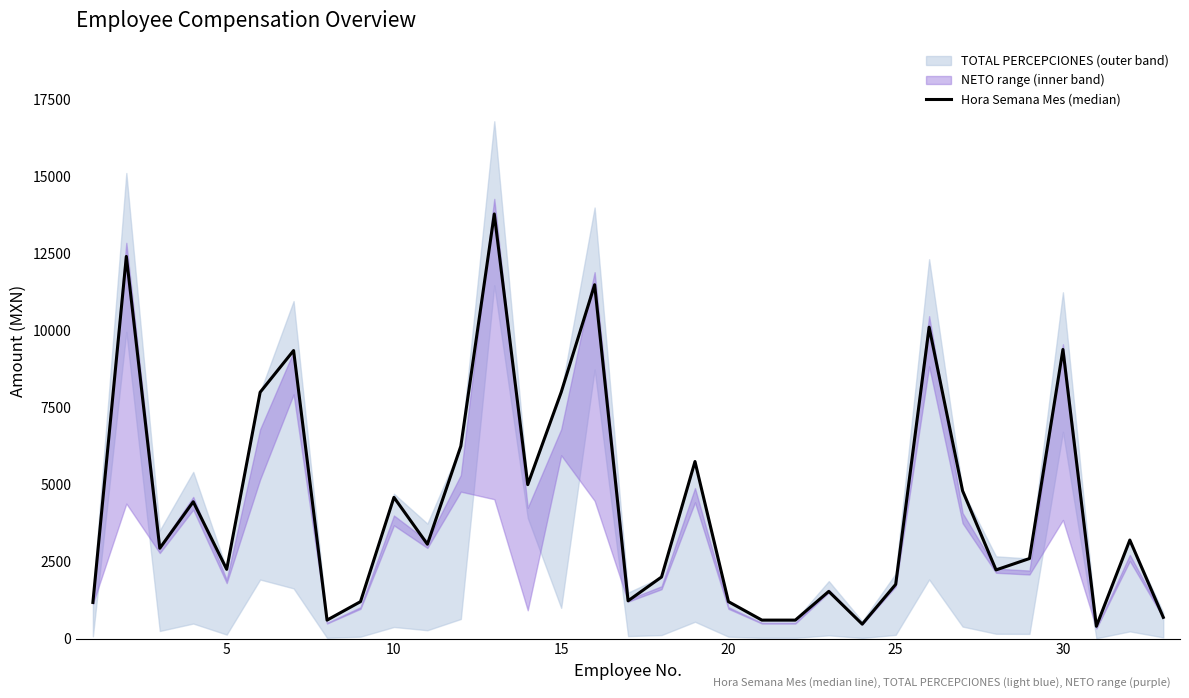

What is the smallest value displayed?

400.0